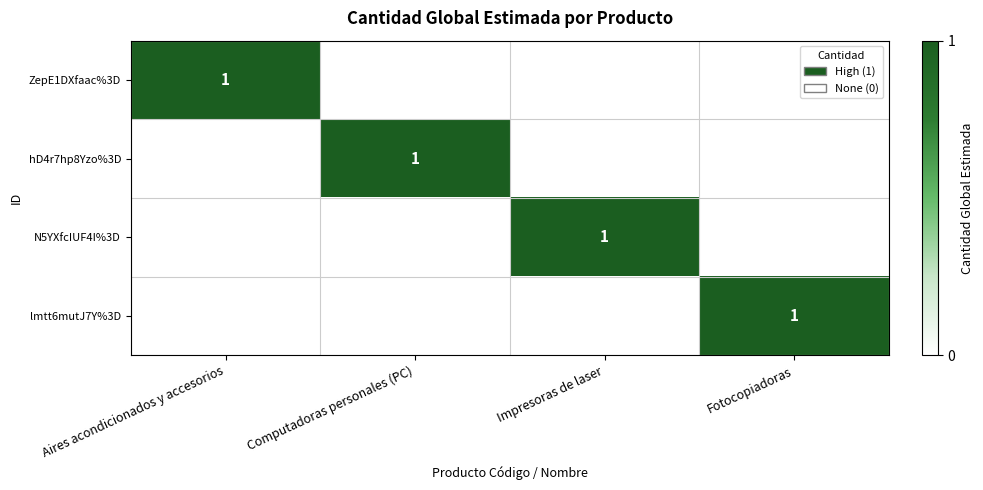

True or false: ZepE1DXfaac%3D has a value of 0 at Computadoras personales (PC).

True